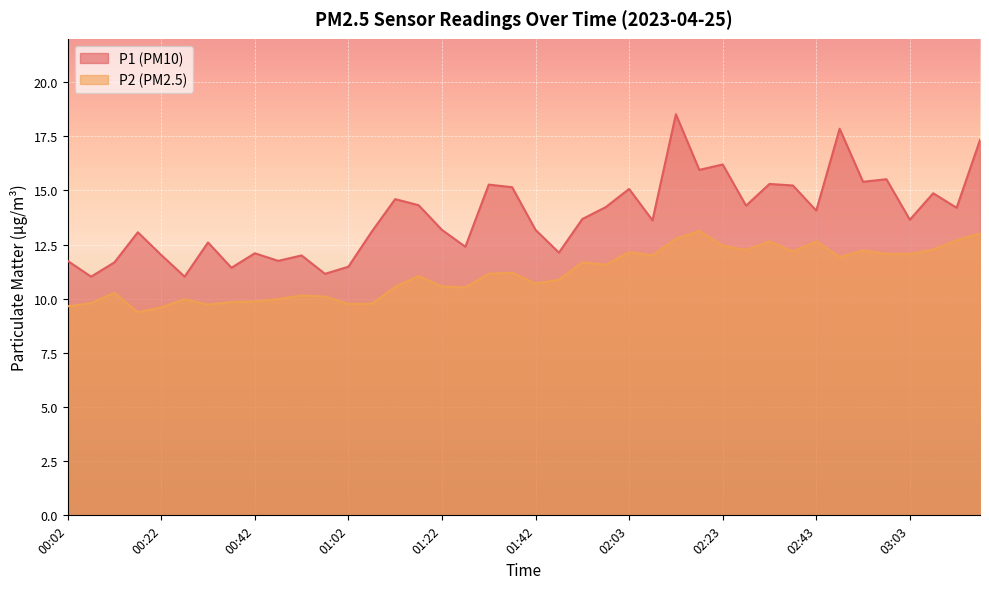

At how many categories does at least one series exceed 16?

4